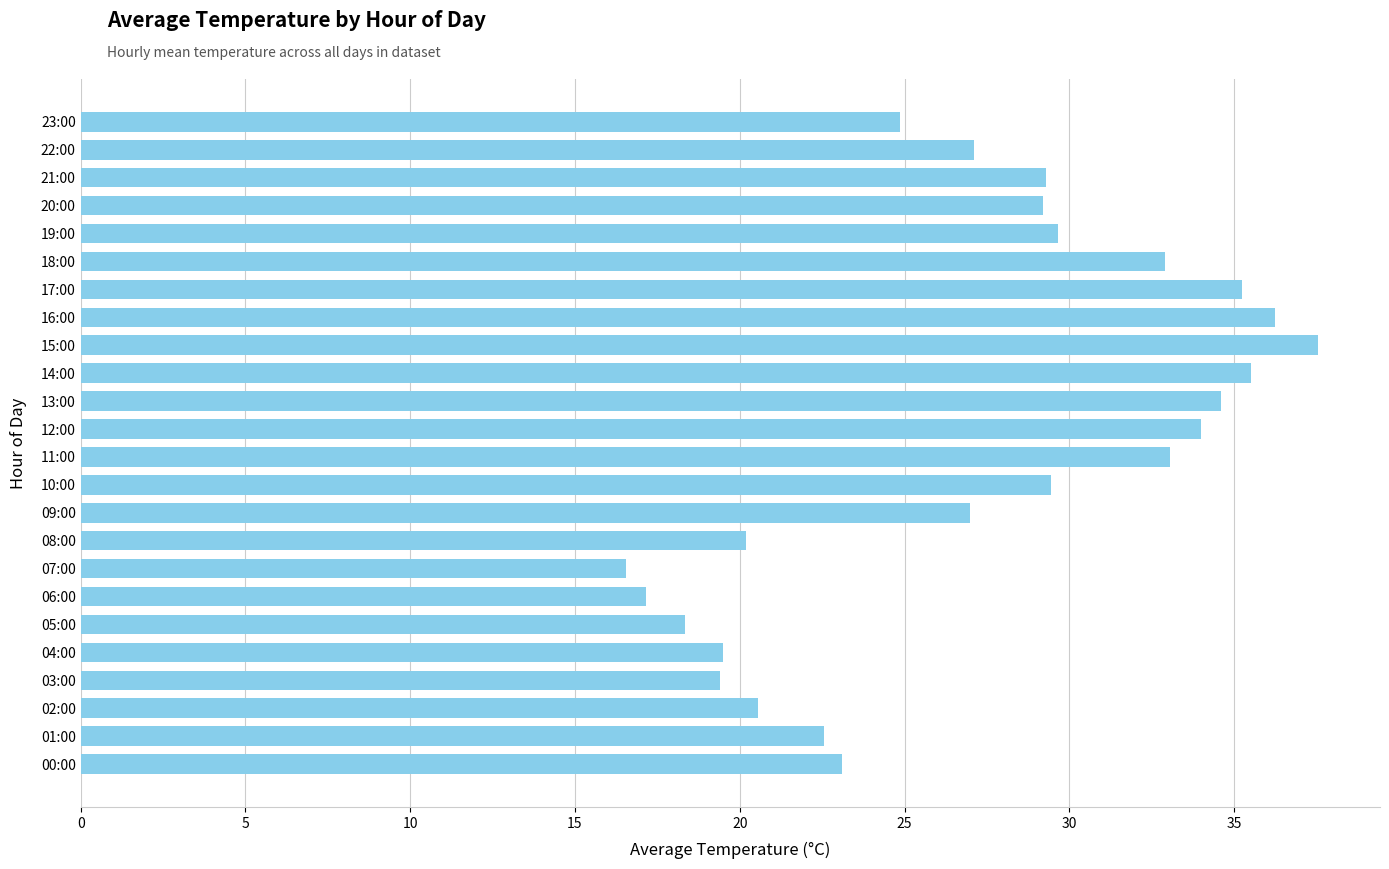

Which category has the highest value across all series?

15:00